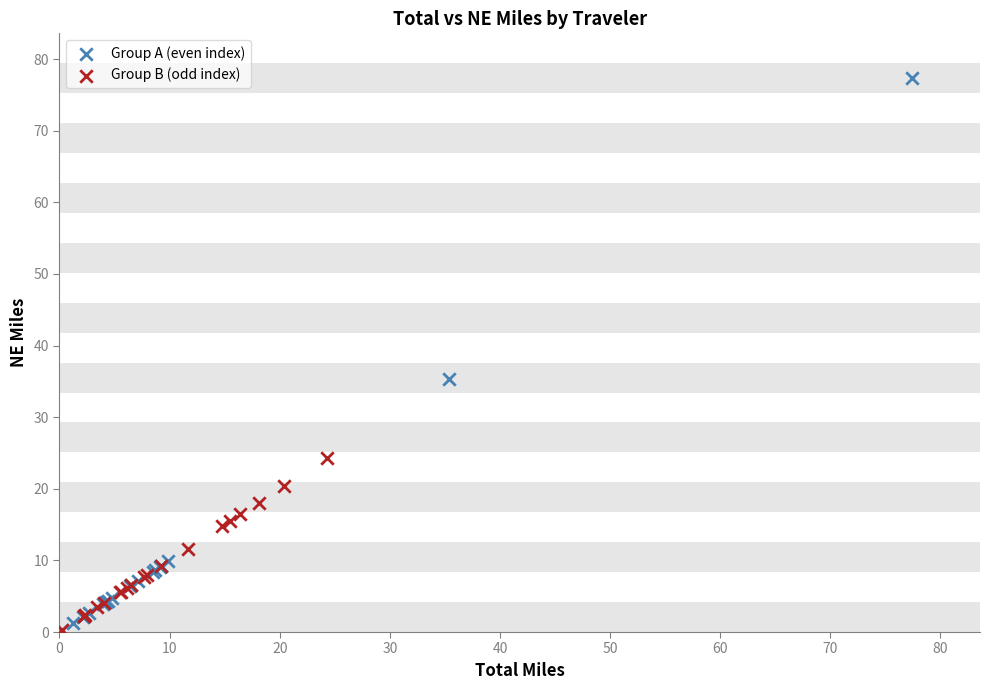

What are all the series names shown in the legend?

Group A (even index), Group B (odd index)